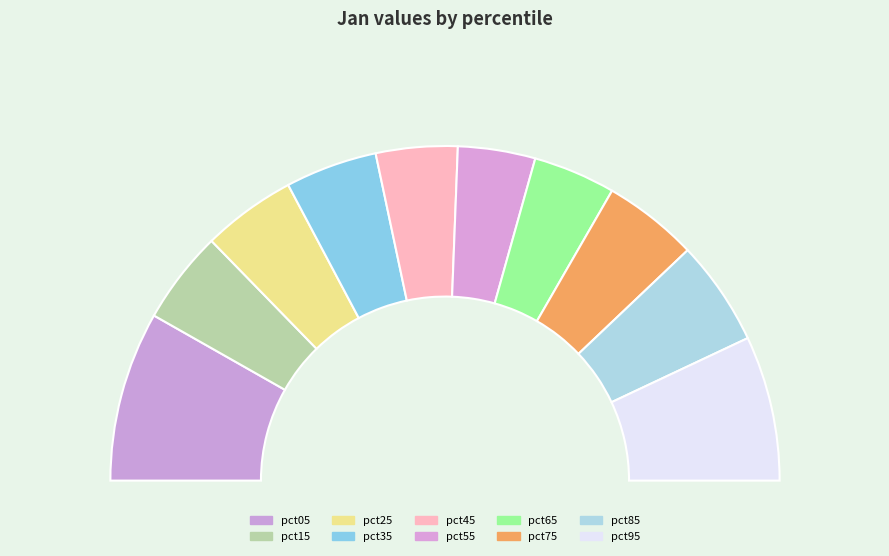

How many segments does this pie chart have?

10